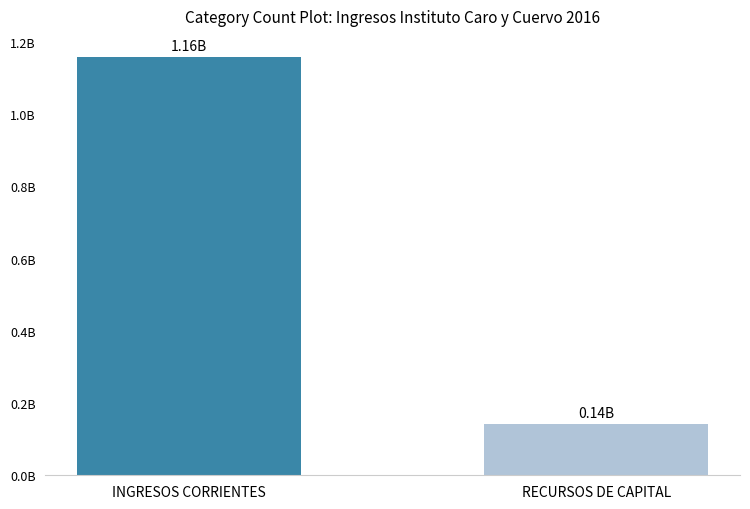

What is the change in value from INGRESOS CORRIENTES to RECURSOS DE CAPITAL?

-1017146300.1